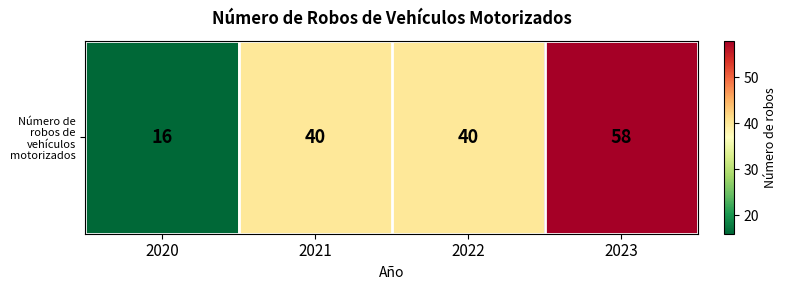

List the labels in order of value, smallest first.

2020, 2021, 2022, 2023